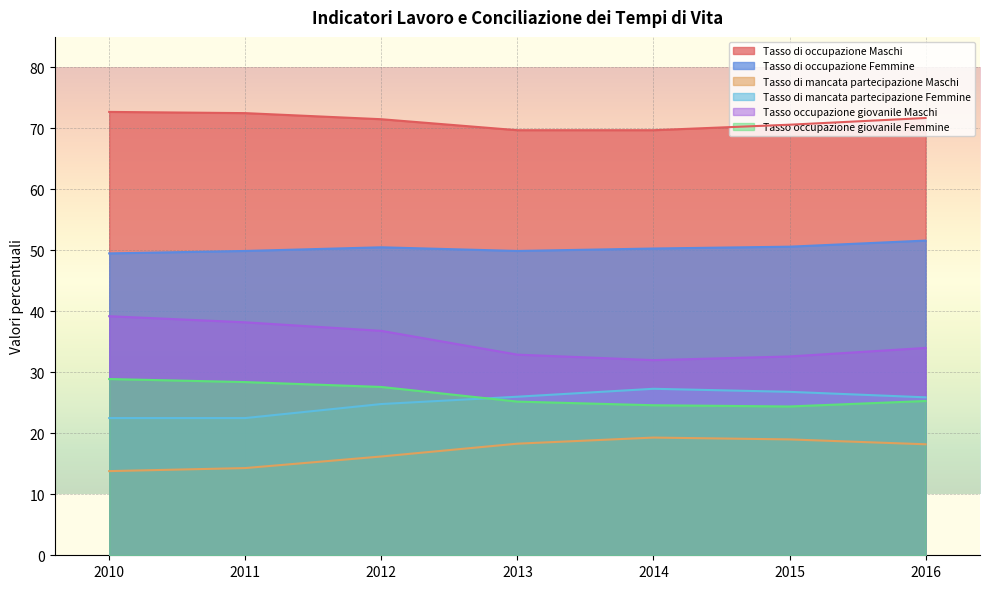

True or false: Tasso occupazione giovanile Femmine has a value of 31.9 at 2015.

False